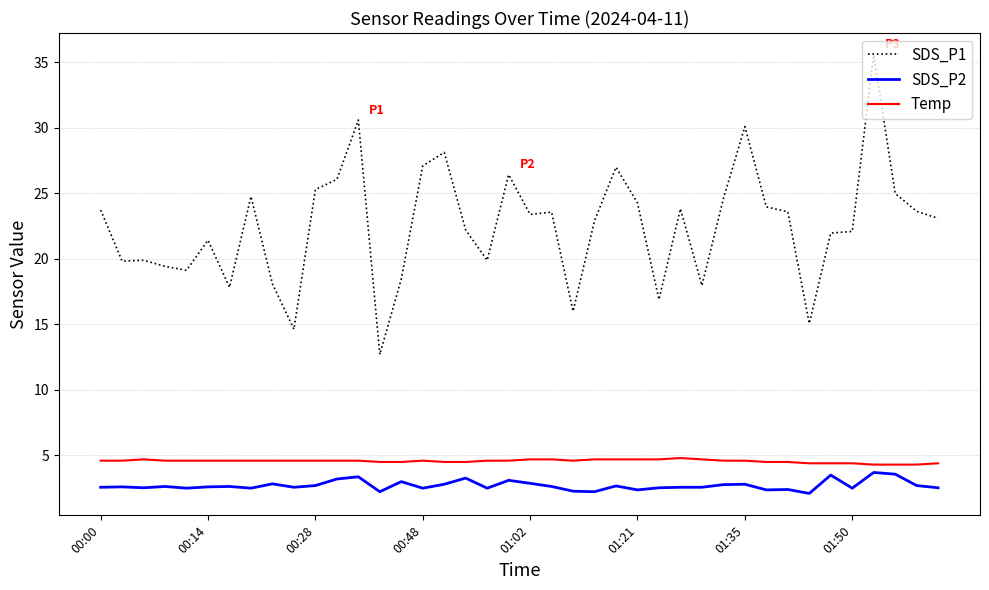

Which series has the largest range (max minus min)?

SDS_P1